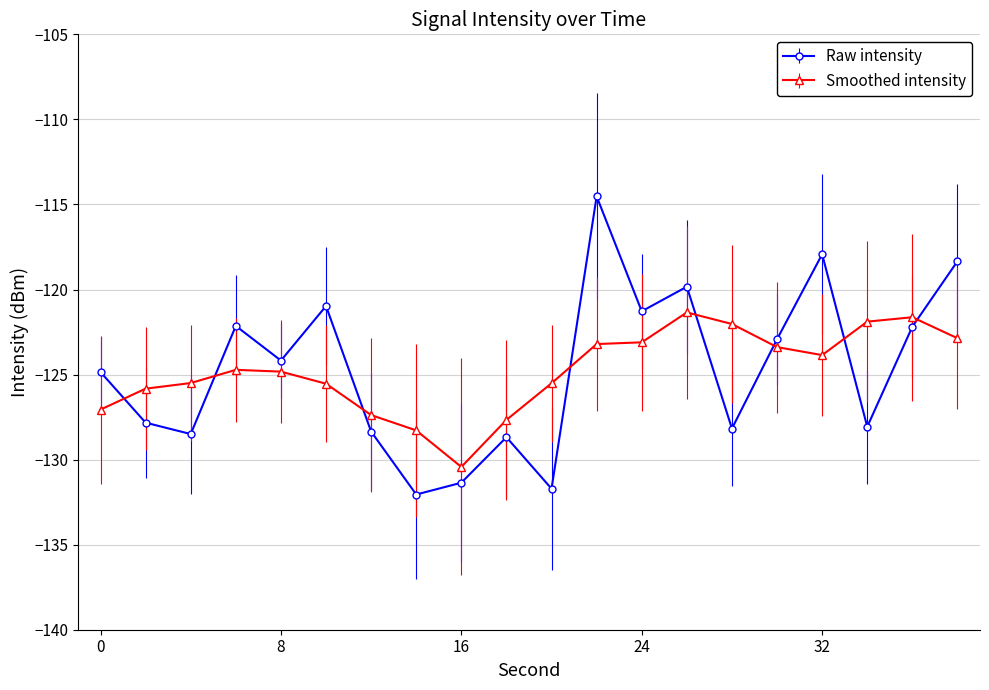

In Raw intensity, how many points are higher than both neighbors (excluding endpoints)?

6